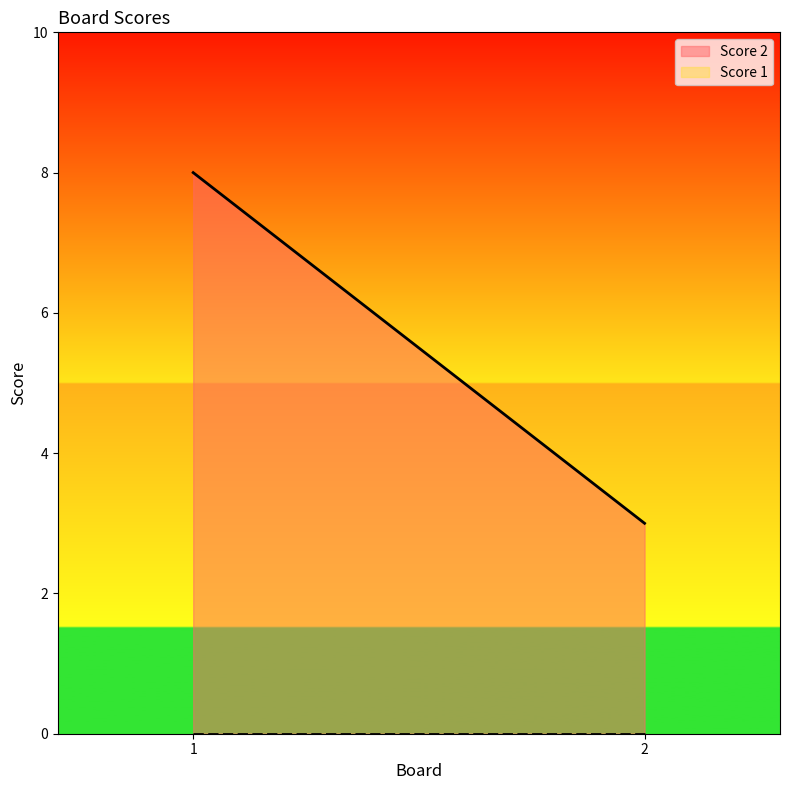

Does the chart display data point markers on the line(s)?

No